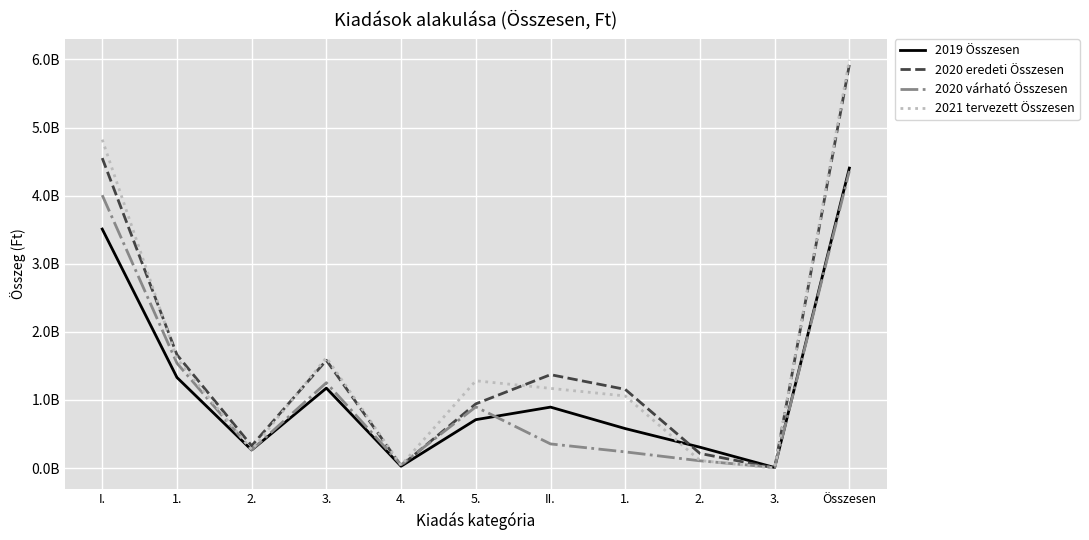

True or false: 2020 várható Összesen has a value of 510190653 at II..

False